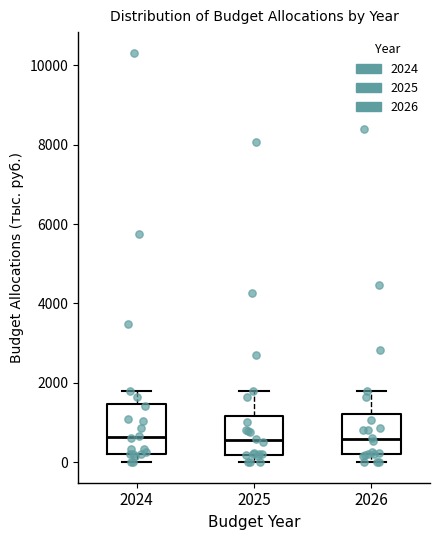

Which box is the tallest, from its lower edge to its upper edge?

2024